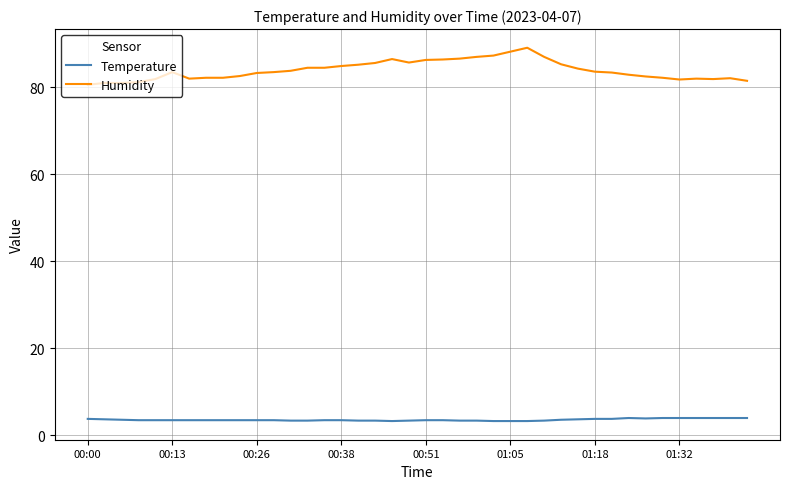

Which series has the largest range (max minus min)?

Humidity